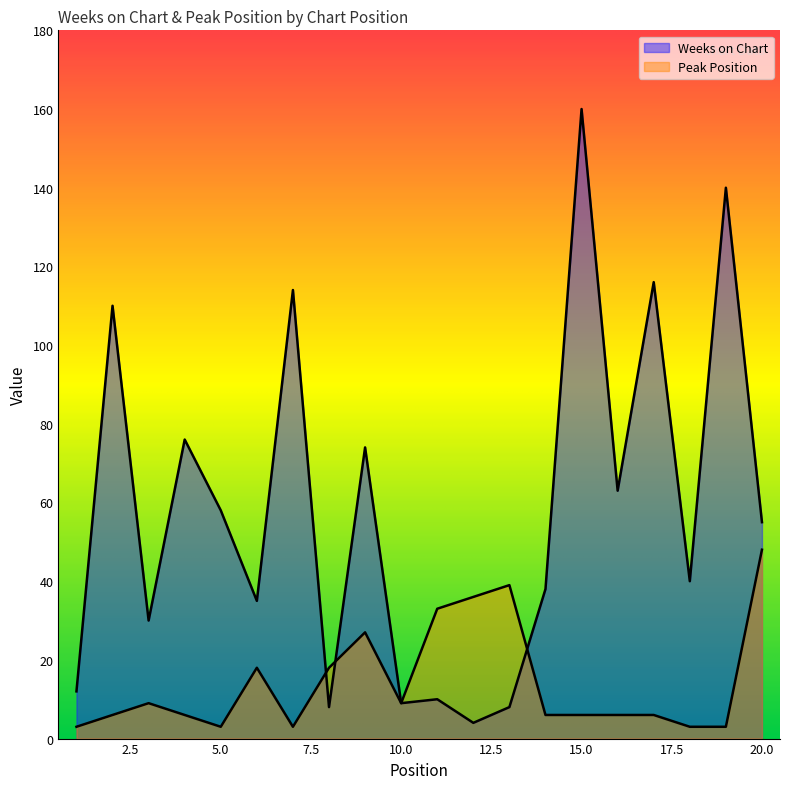

True or false: Peak Position has more than 2 interior local peaks.

True